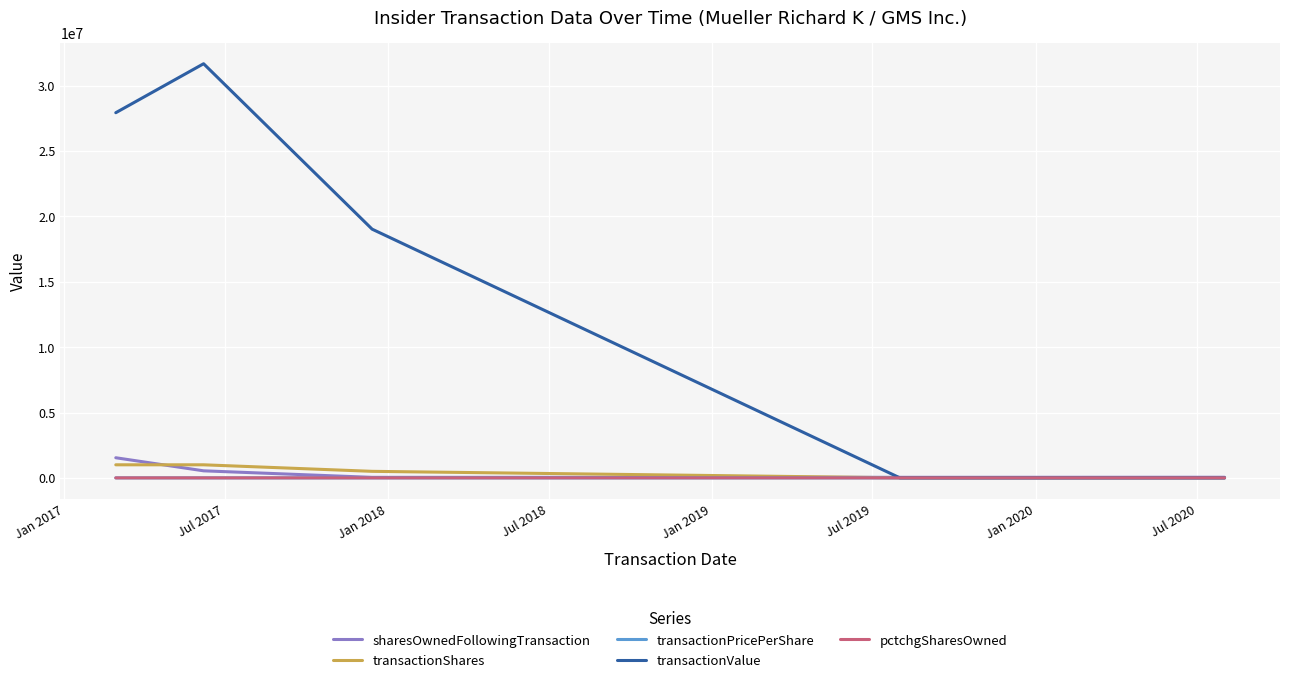

Which series has the largest total across all categories?

transactionValue